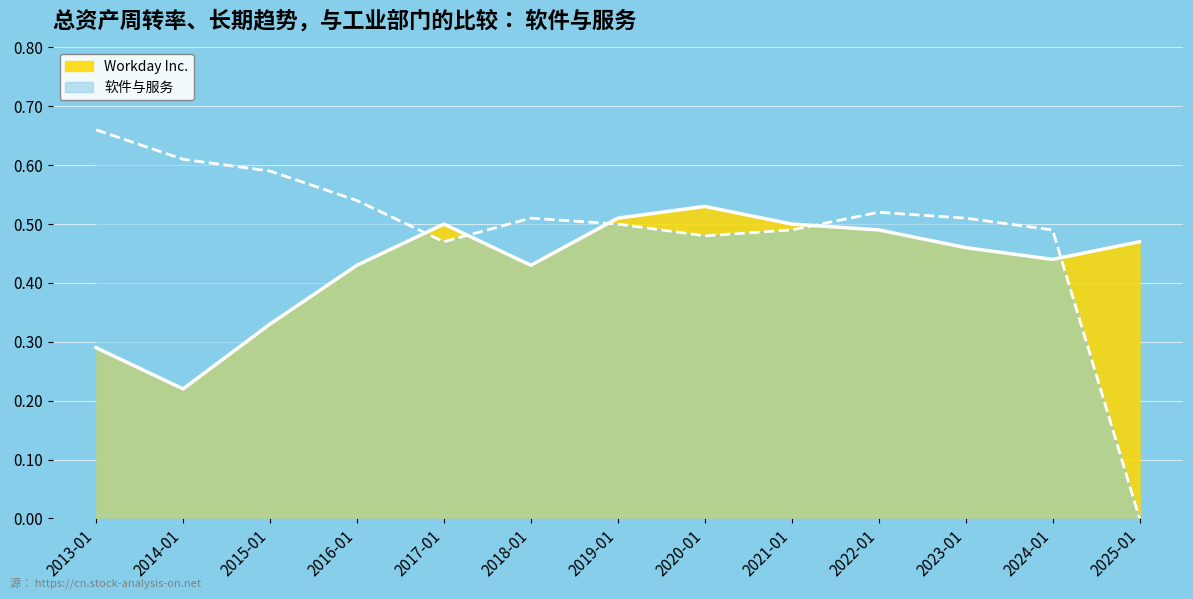

How many interior local peaks does the 软件与服务 series have?

2